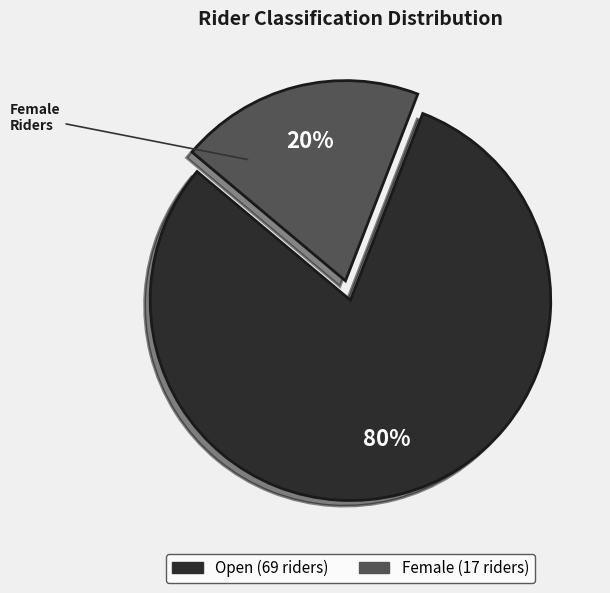

Is there a majority slice in this chart?

Yes